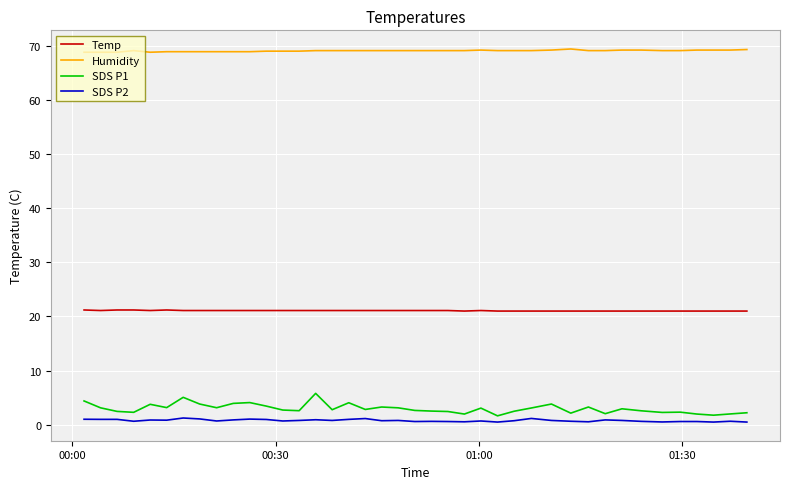

True or false: Temp and SDS P1 intersect in this chart.

False